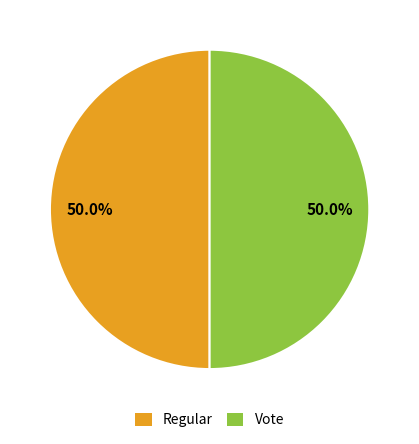

To the nearest percent, what is the average slice percentage?

50%